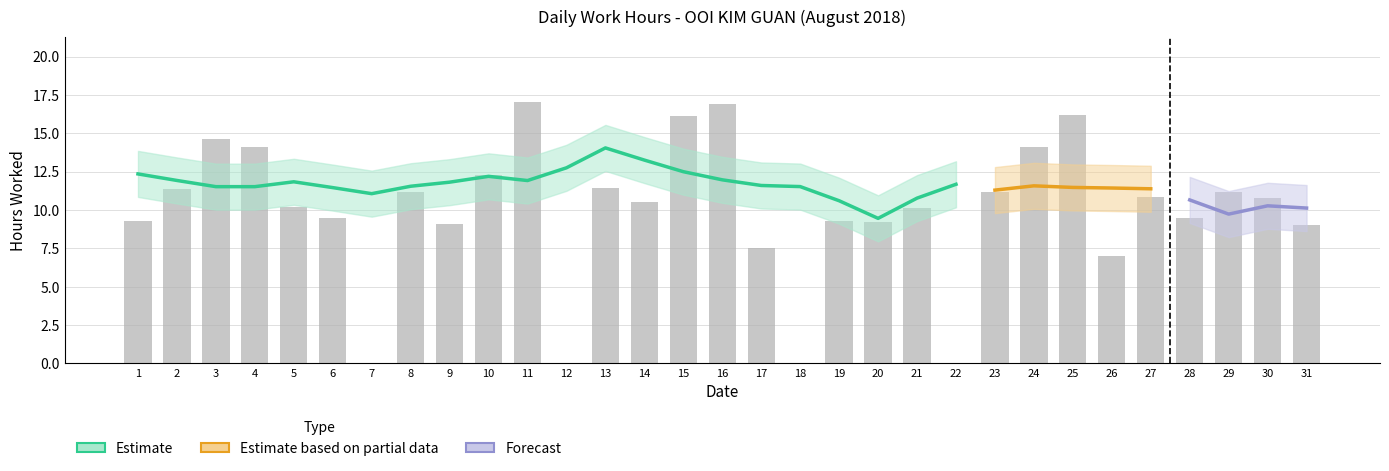

List the labels in order of value, smallest first.

7, 12, 18, 22, 26, 17, 31, 9, 20, 1, 19, 6, 28, 21, 5, 14, 30, 27, 23, 8, 29, 2, 13, 10, 24, 4, 3, 15, 25, 16, 11